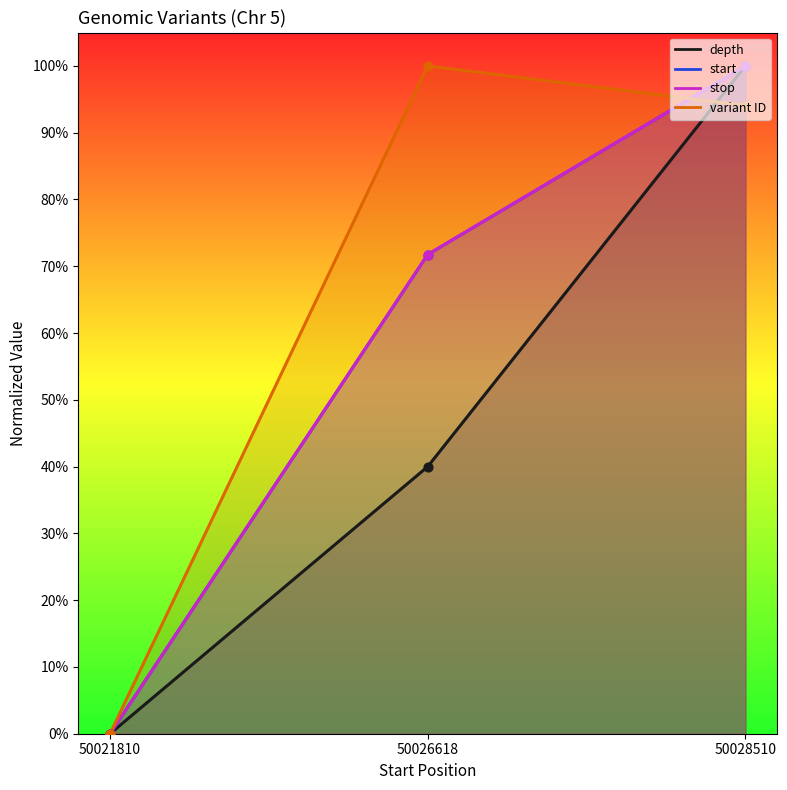

At how many categories does at least one series exceed 0?

2